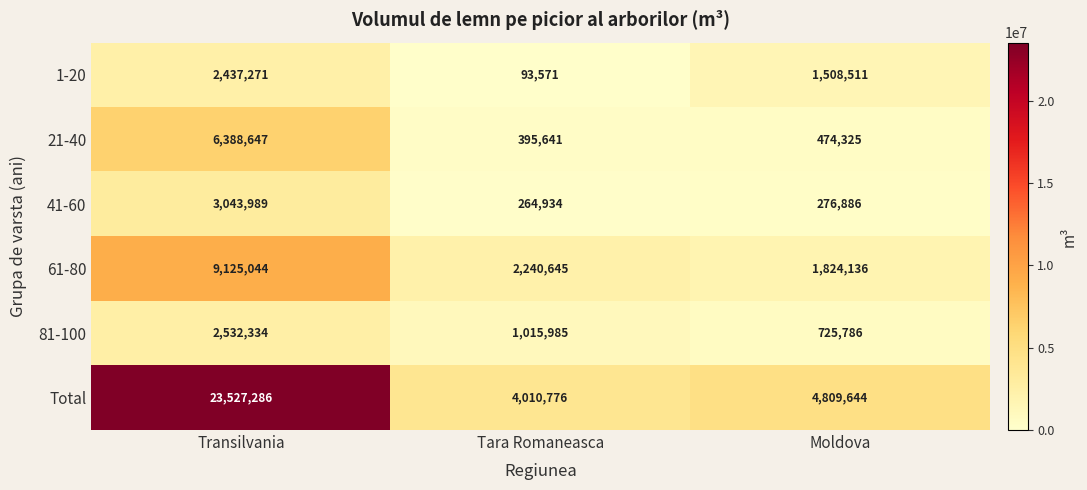

What is the difference between the second highest and minimum values in the Total series?

798868